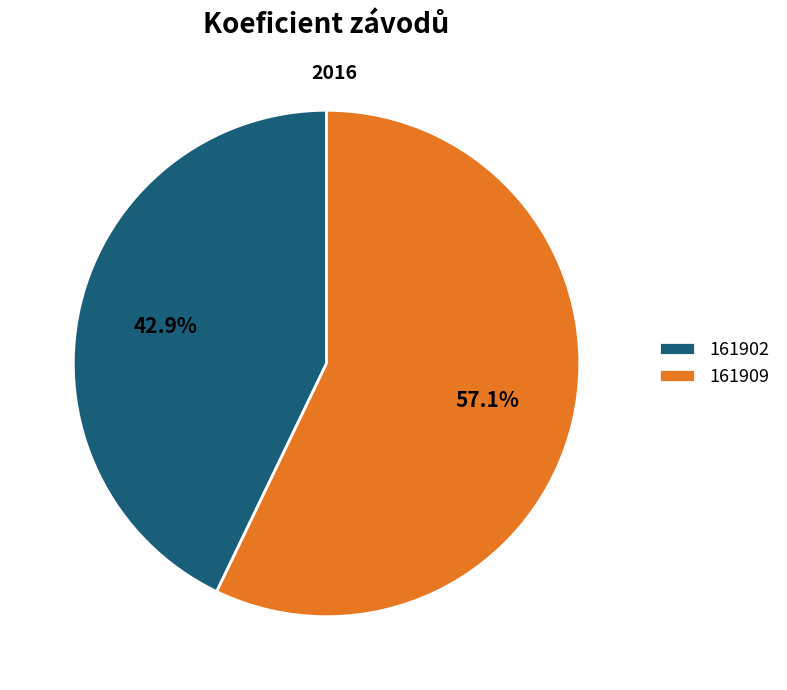

To the nearest percent, what percentage of the pie is 161909?

57%